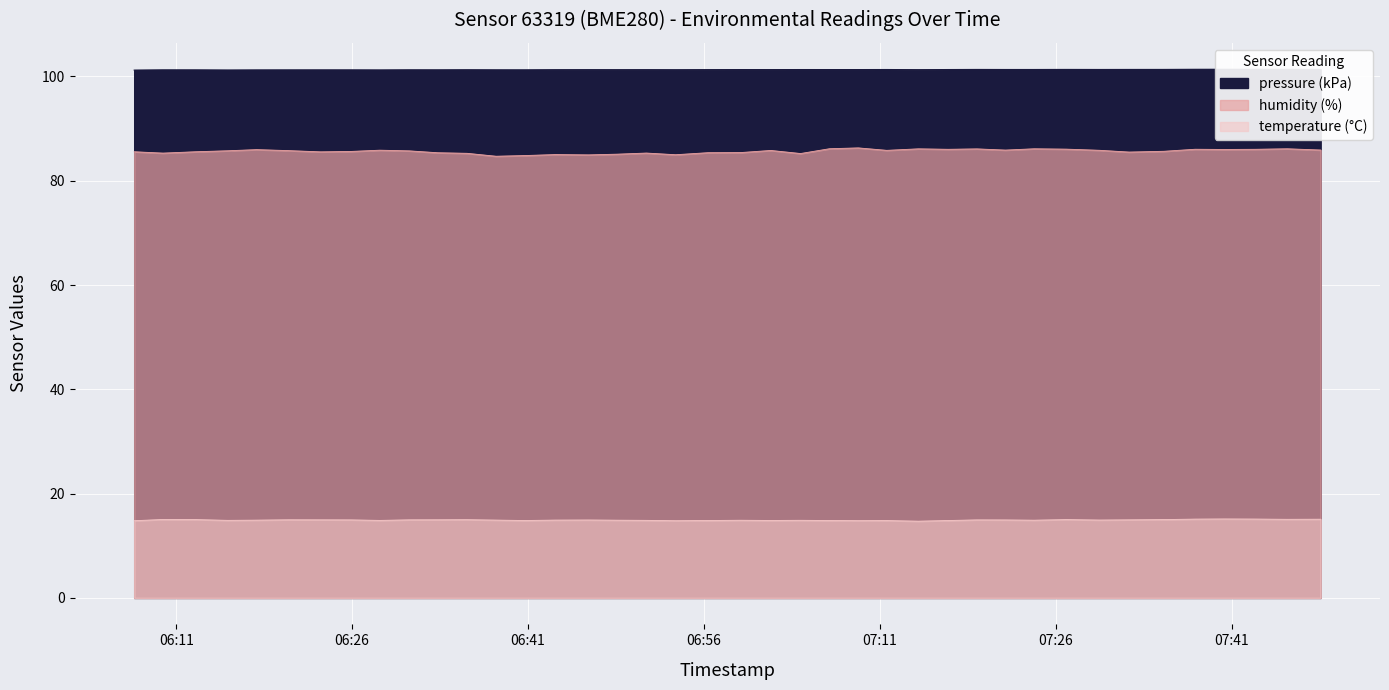

True or false: humidity and pressure cross at least once.

False